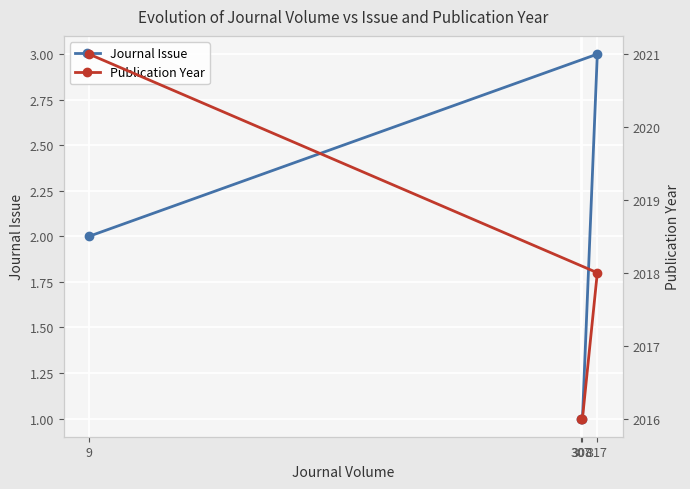

What is the sum of the Journal Issue values at 317 and 307?

4